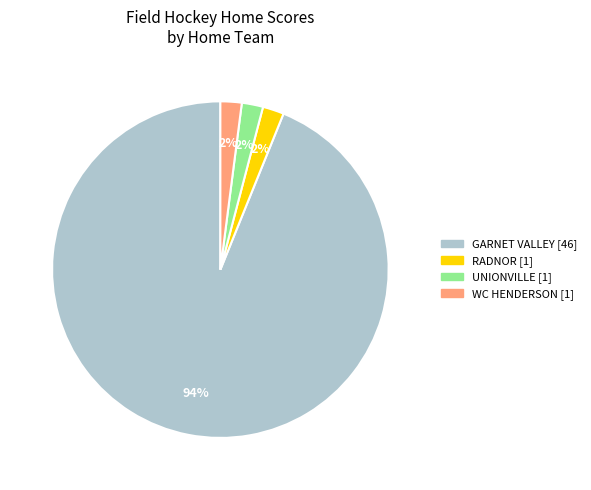

To the nearest percent, what is the difference between the largest and smallest slice percentages?

92%